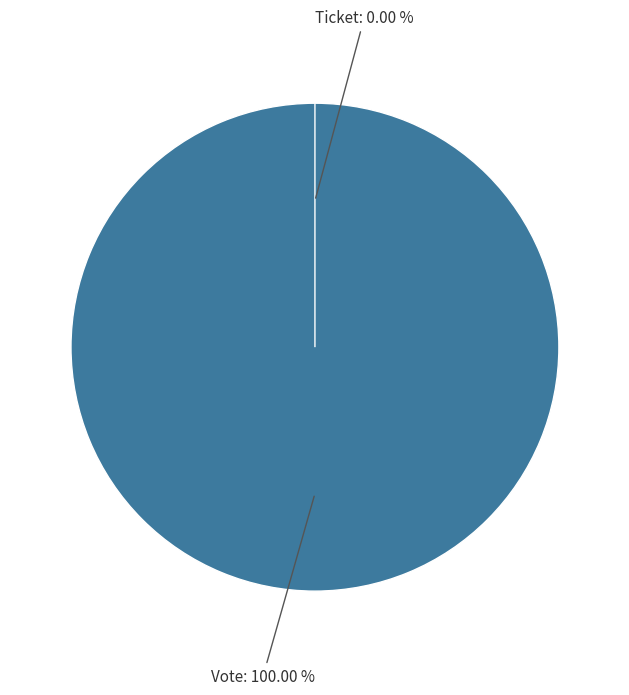

To the nearest percent, what is the average slice percentage?

50%